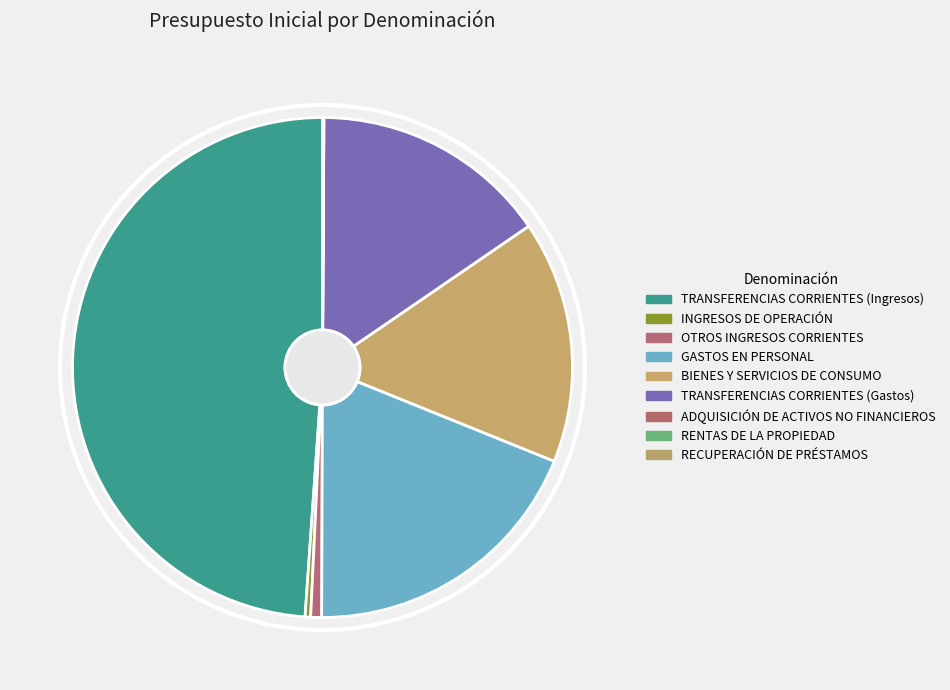

To the nearest percent, what percentage of the pie is BIENES Y SERVICIOS DE CONSUMO?

16%